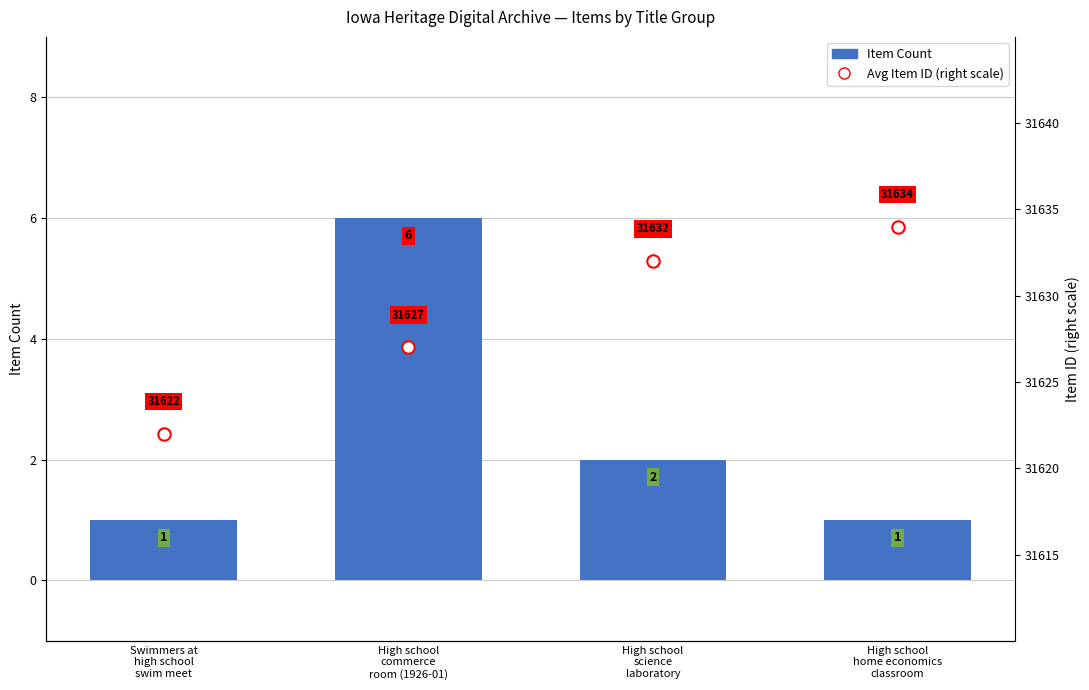

At which category is the sum across all series the highest?

High school
home economics
classroom